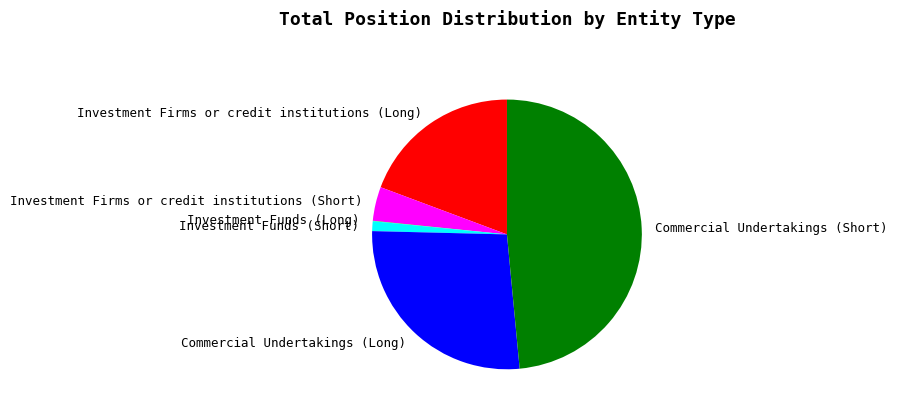

Is there any slice that represents more than half of the pie?

No